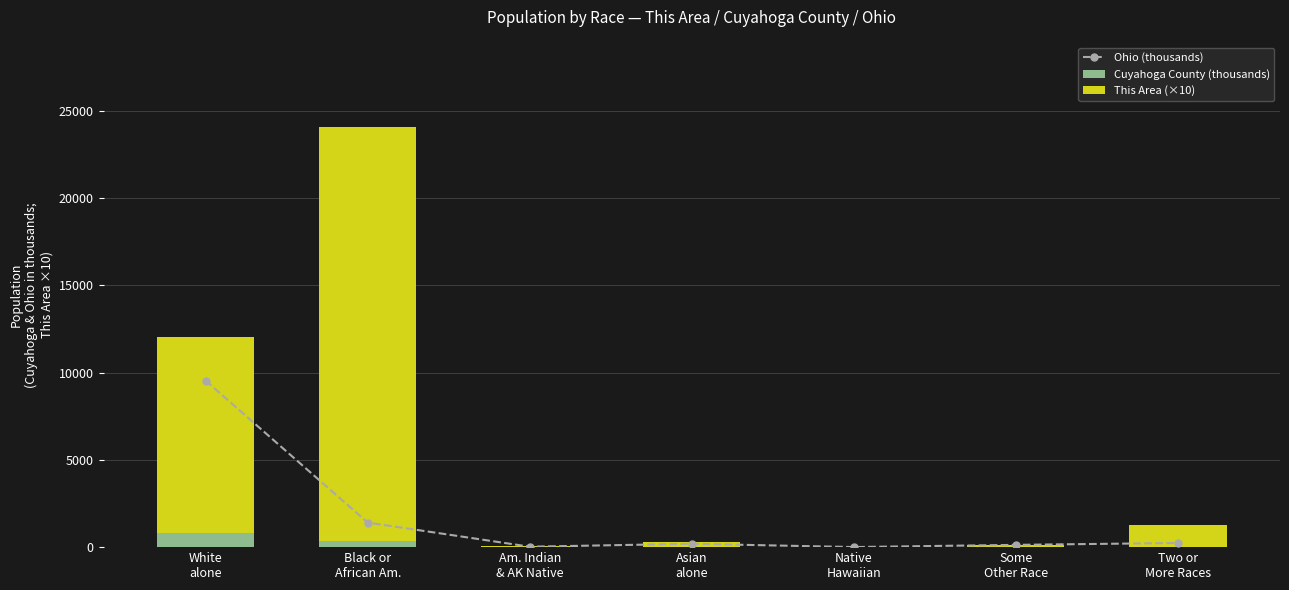

Which has a higher value, White
alone or Native
Hawaiian?

White
alone